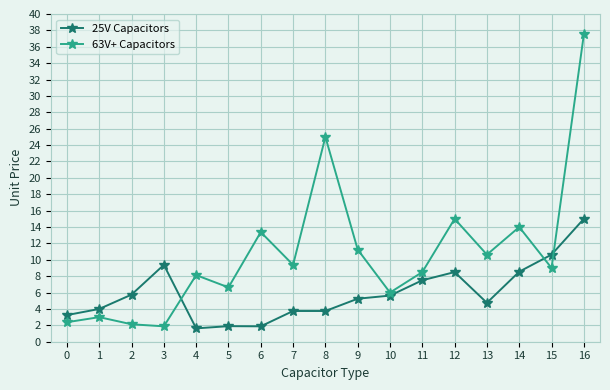

At which category is the sum across all series the highest?

16